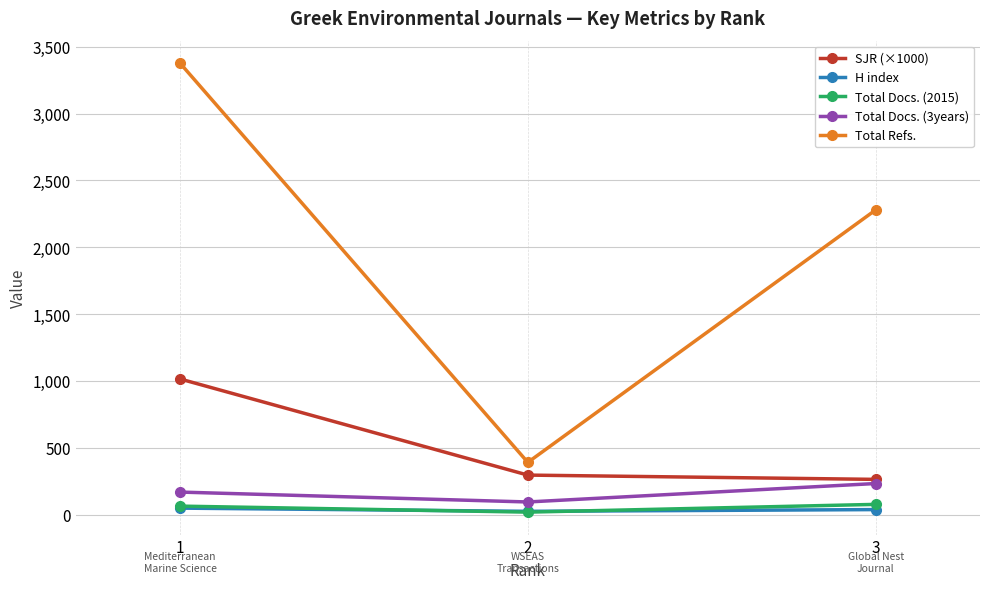

Is the value of SJR (×1000) at 2 greater than the value of H index at 1?

Yes